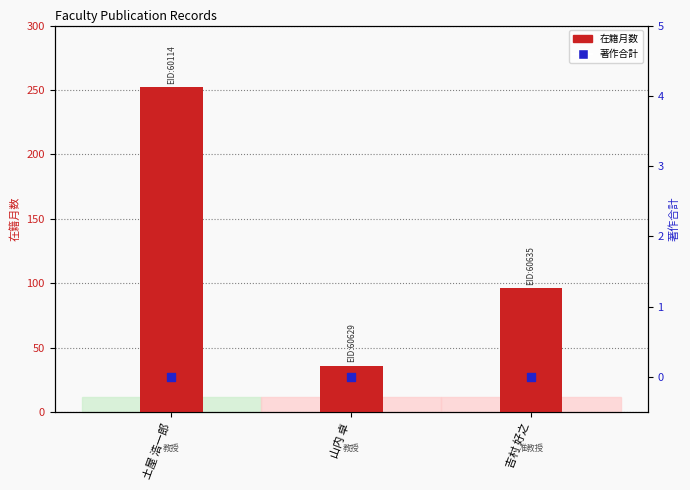

Which series has the largest Y range (max minus min)?

在籍月数